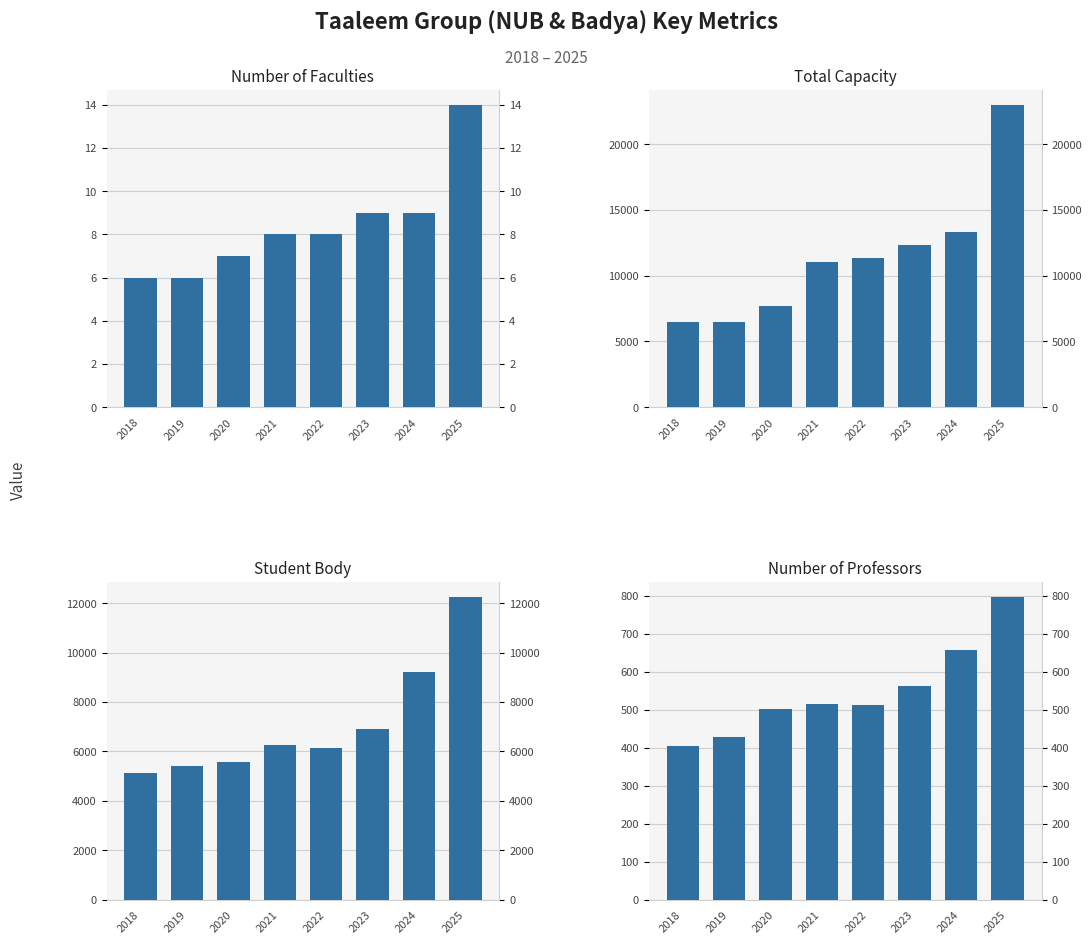

Rank the categories by Number of Faculties value from highest to lowest.

2025, 2023, 2024, 2021, 2022, 2020, 2018, 2019